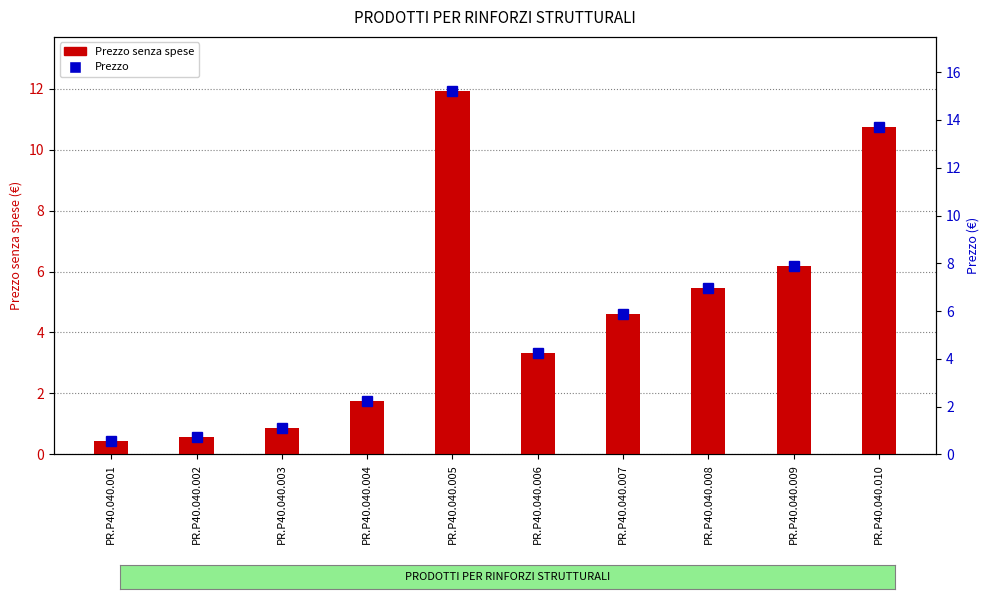

At which category is the sum across all series the highest?

PR.P40.040.005